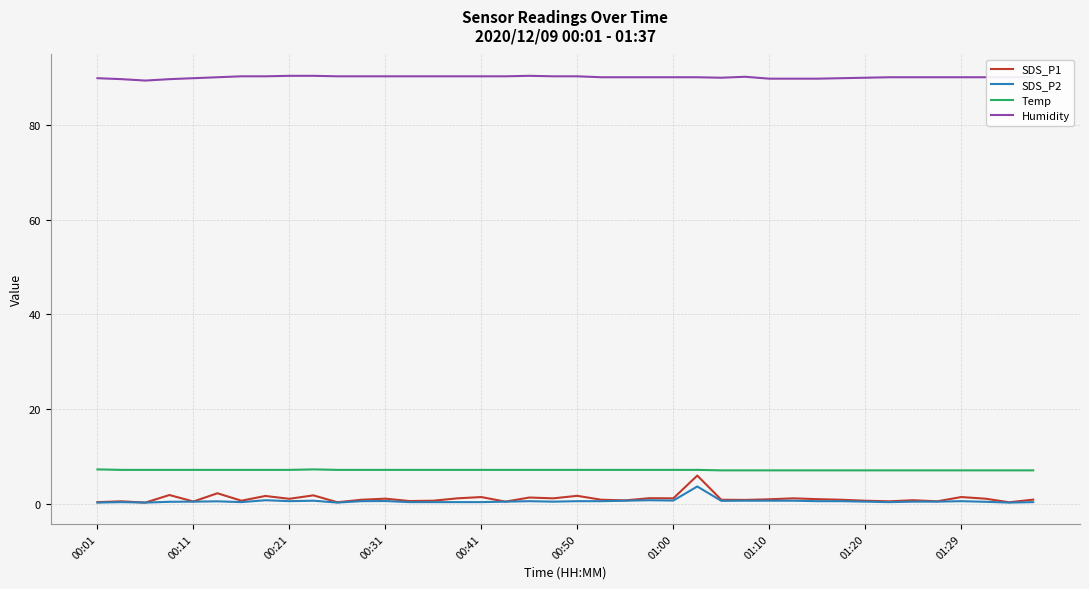

Which series has the widest spread of values?

SDS_P1